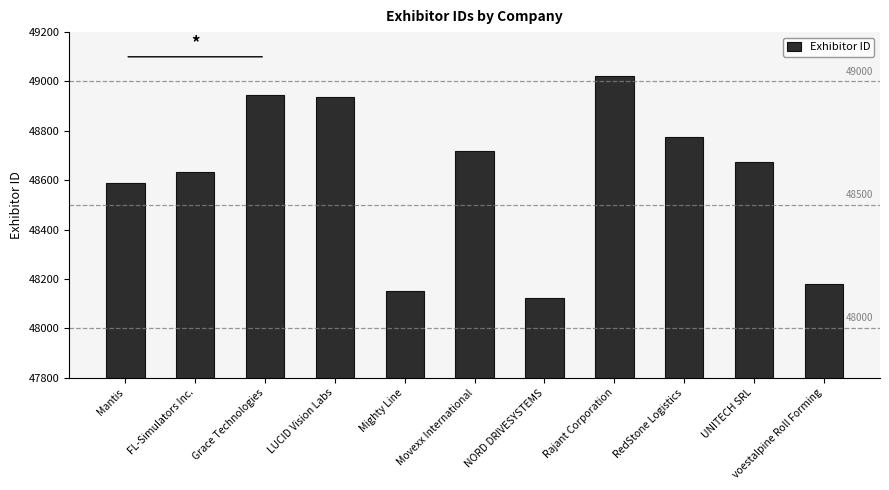

What is the difference between the maximum and second lowest values?

870